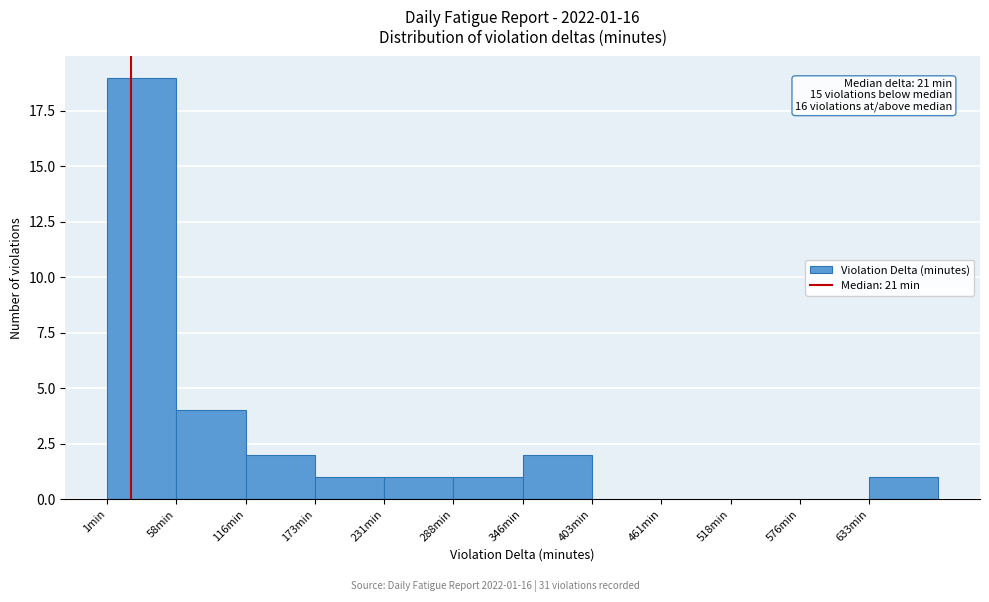

Over which range of the x-axis is the bar tallest?

0 to 60